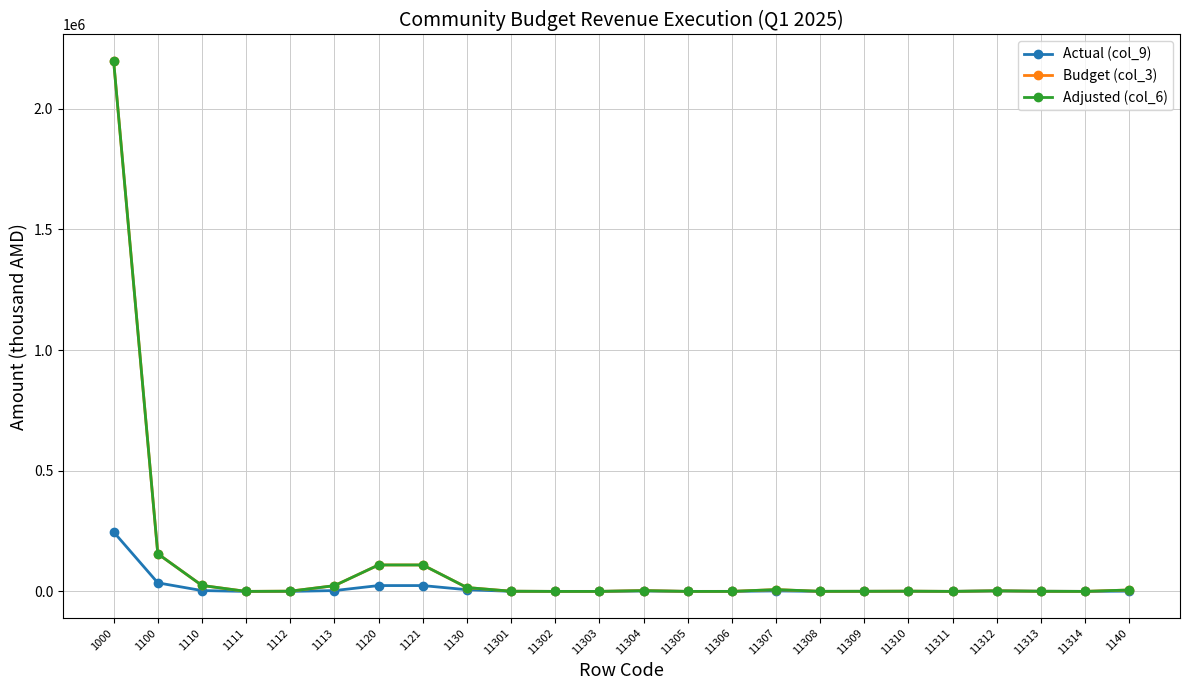

What is the spread (max minus min) of values at 11301?

400.0